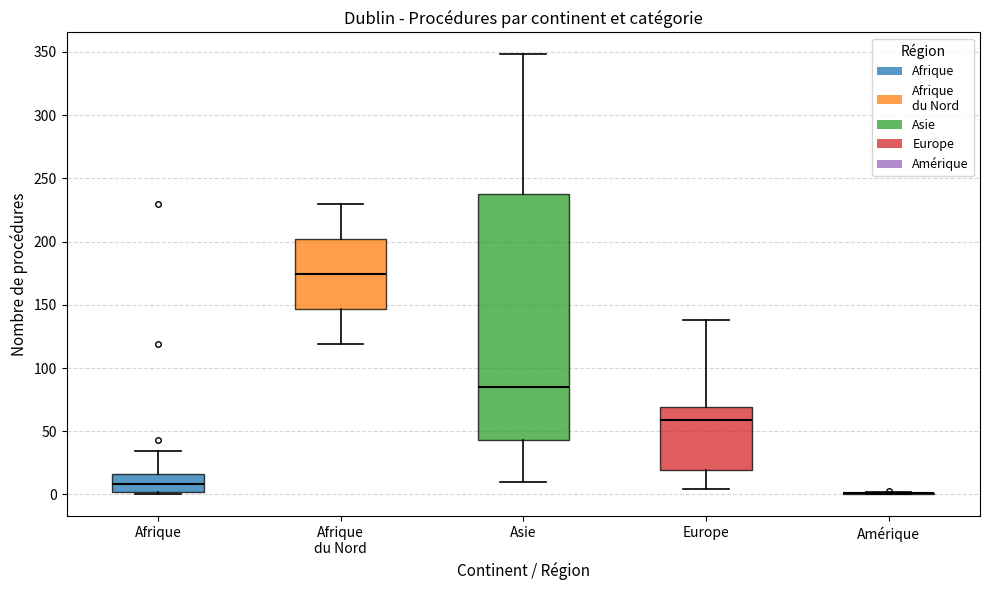

Where does the upper whisker of the box for Asie end on the y-axis? The values are not printed on the chart, so give them approximately, as read against the axis.

350